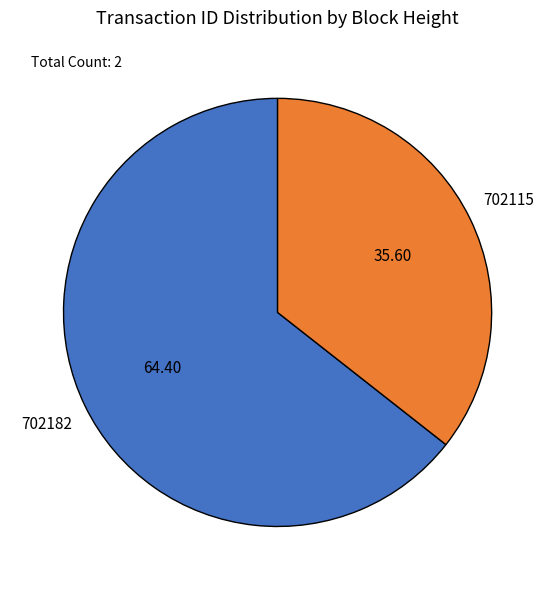

Rank the categories by value from highest to lowest.

702182, 702115